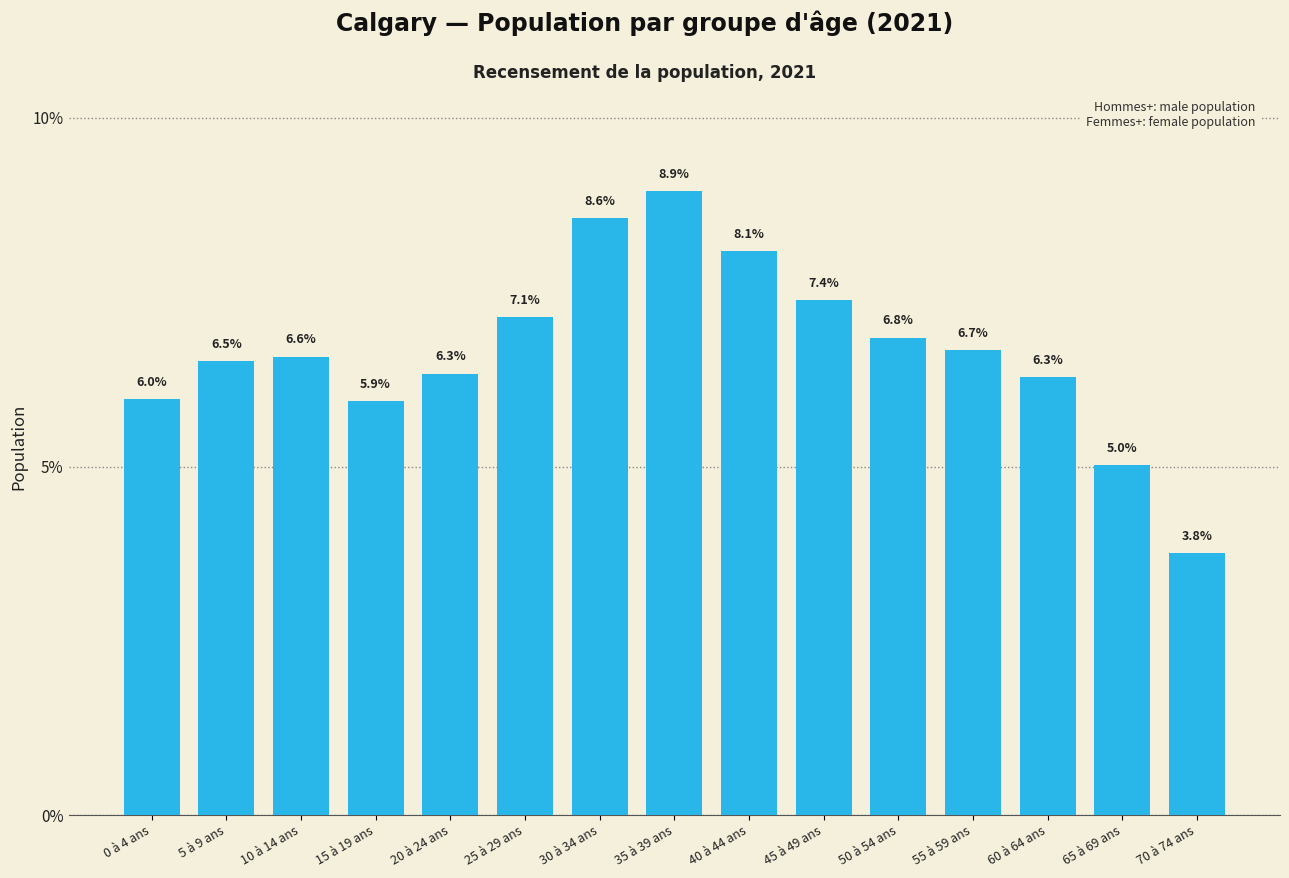

What is the label of the 9th bar from the left?

40 à 44 ans